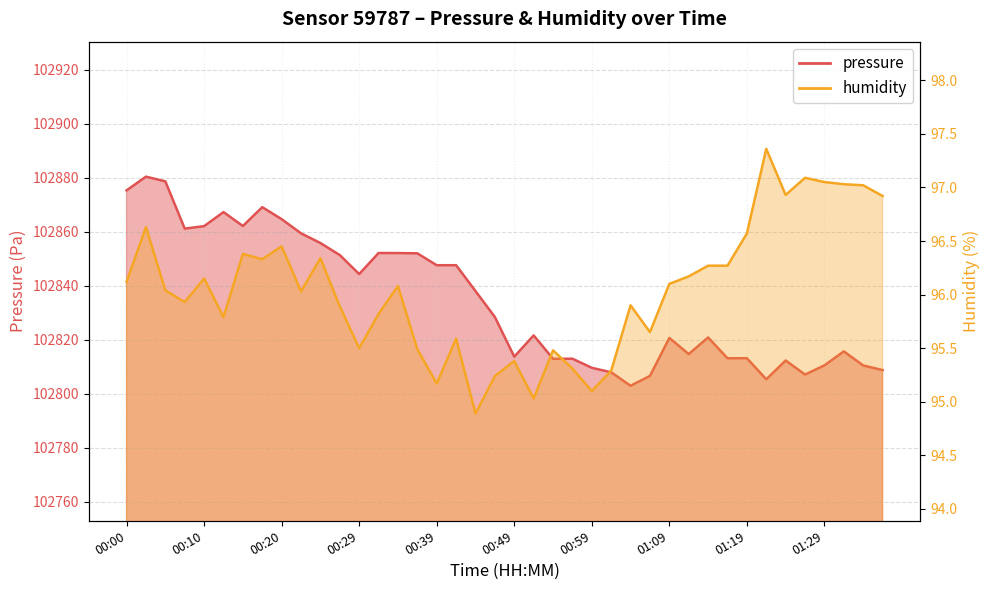

True or false: humidity and pressure cross at least once.

False